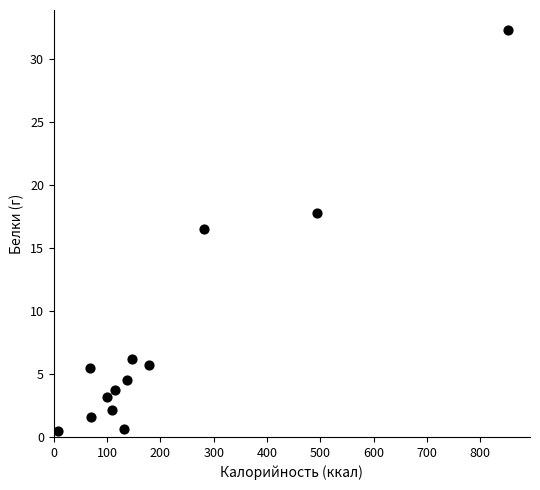

What Y value in the scatter plot is closest to 16?

16.5